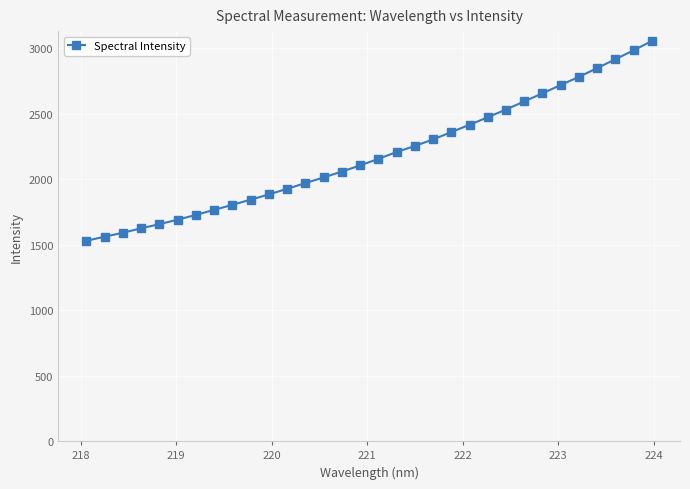

What is the minimum value shown in the chart?

1529.8